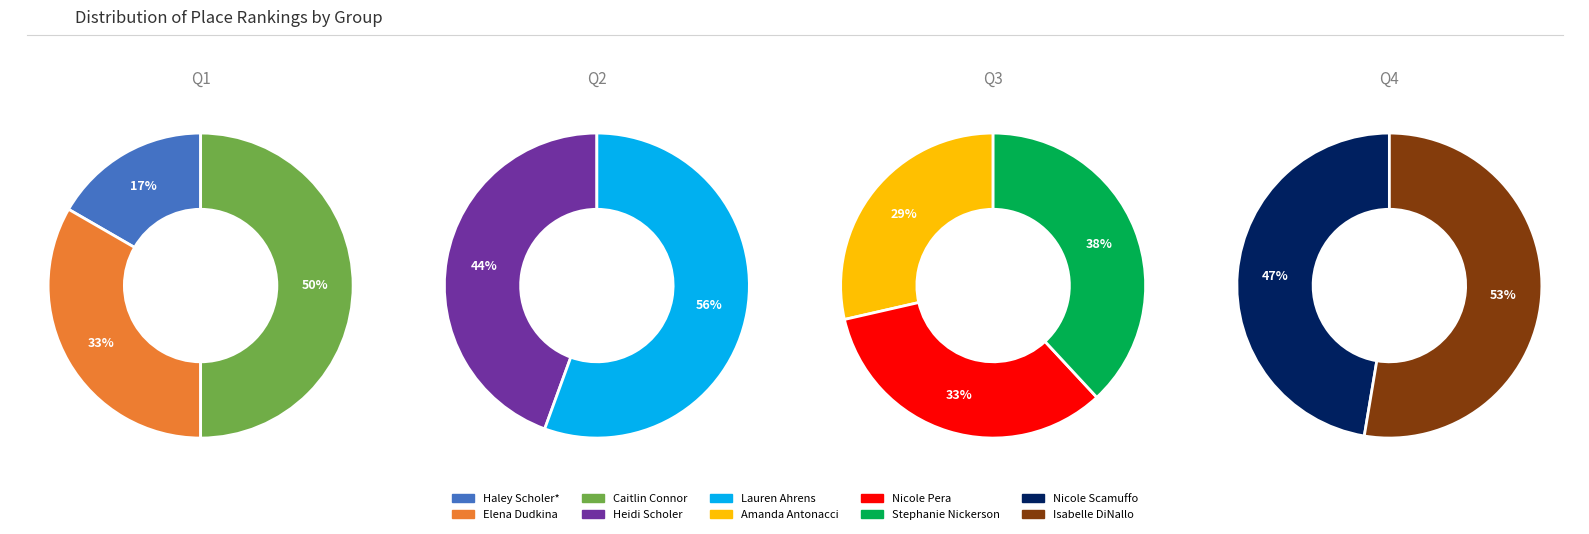

Does Amanda Antonacci represent more than half of the total?

No